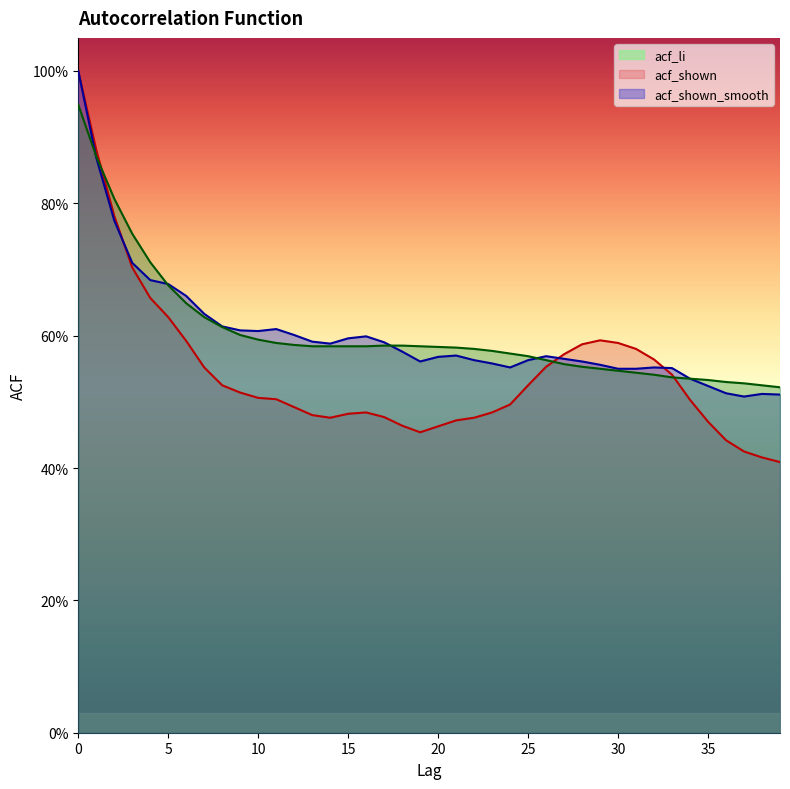

How many lines are shown in the chart?

3